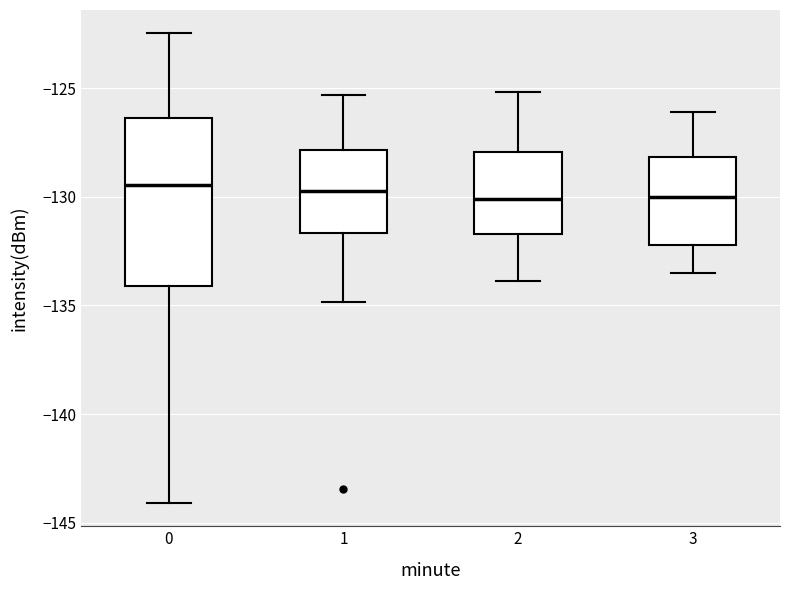

Where is the upper edge of the box at x = 3 on the y-axis? The values are not printed on the chart, so give them approximately, as read against the axis.

-128.0